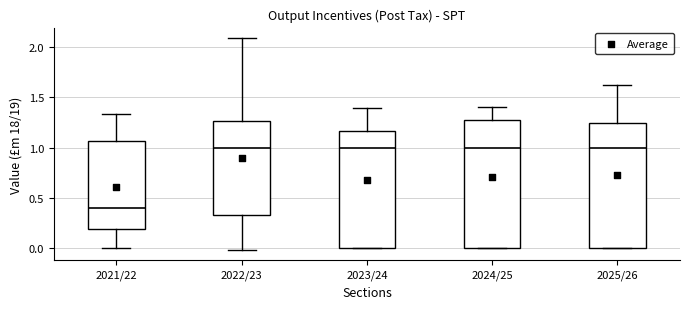

Reading left to right, read every box against the y-axis: the position of its median line, the range the box covers, and the ends of its whiskers. The values are not printed on the chart, so give them approximately, as read against the axis.

2021/22: median 0.40, box 0.20 to 1.05, whiskers 0.00 to 1.35
2022/23: median 1.00, box 0.35 to 1.25, whiskers 0.00 to 2.10
2023/24: median 1.00, box 0.00 to 1.15, whiskers 0.00 to 1.40
2024/25: median 1.00, box 0.00 to 1.30, whiskers 0.00 to 1.40
2025/26: median 1.00, box 0.00 to 1.25, whiskers 0.00 to 1.60